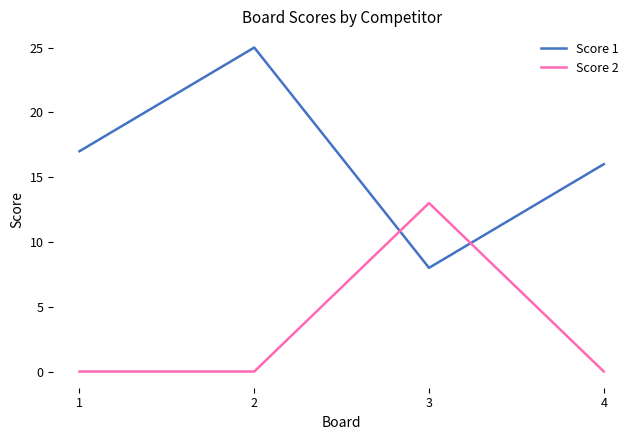

Count the number of data series in this chart.

2